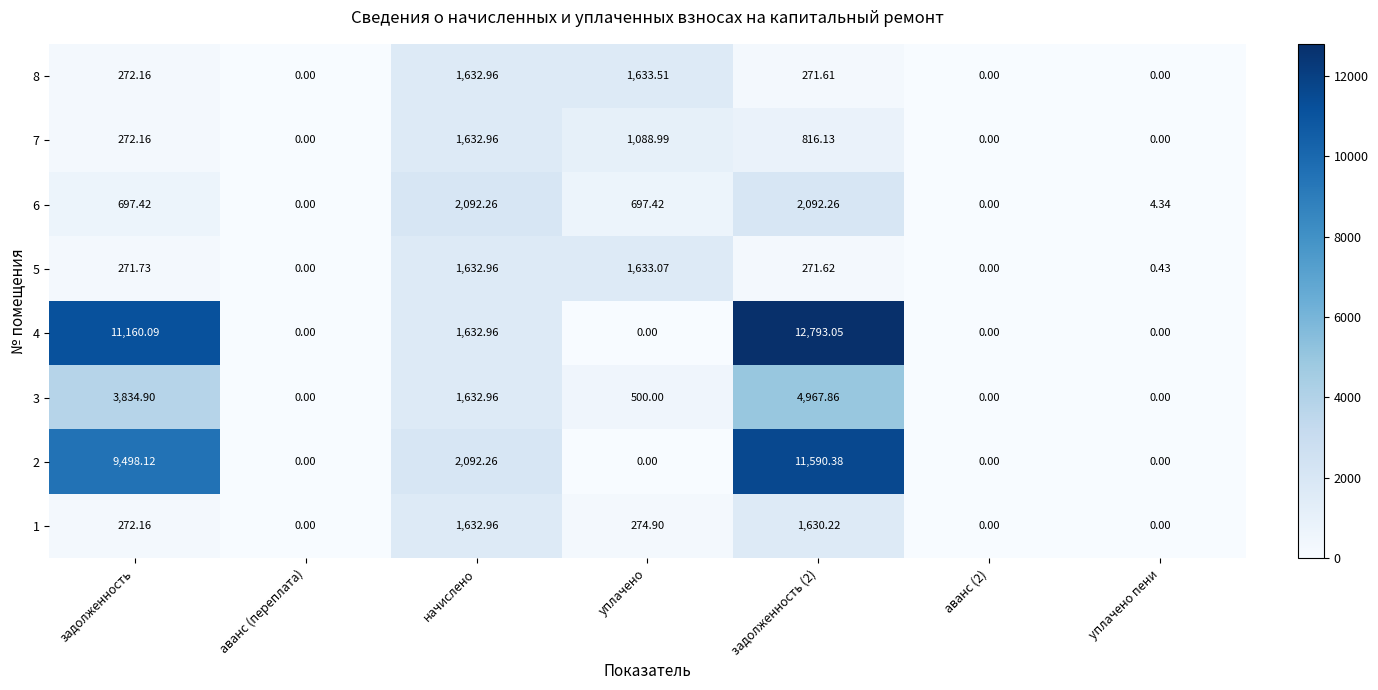

How many data points does each series have?

7